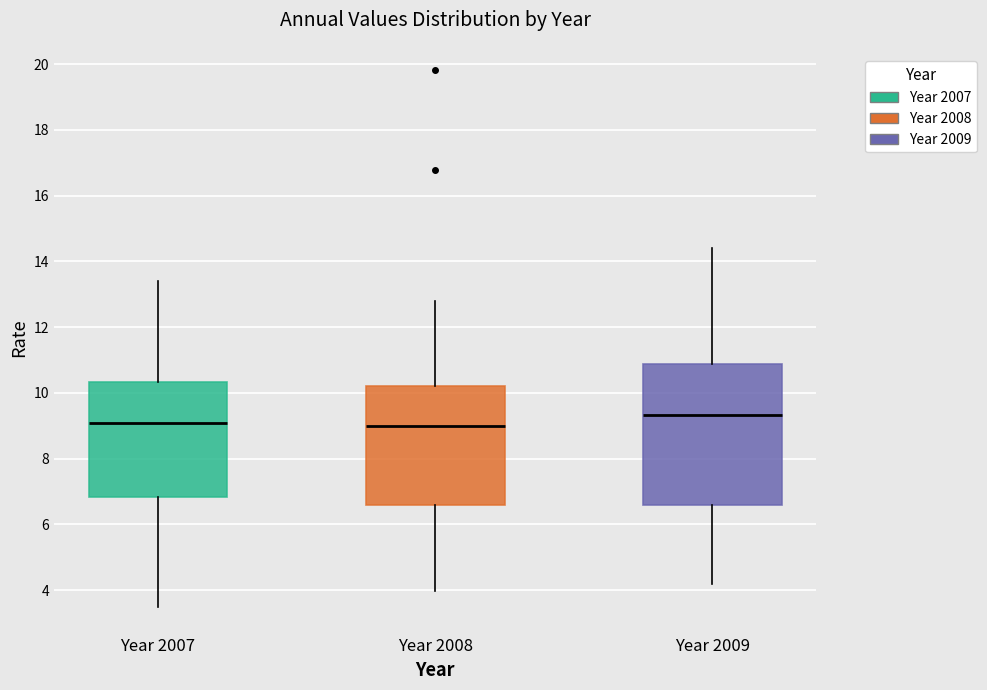

Which box has the highest median line?

Year 2009